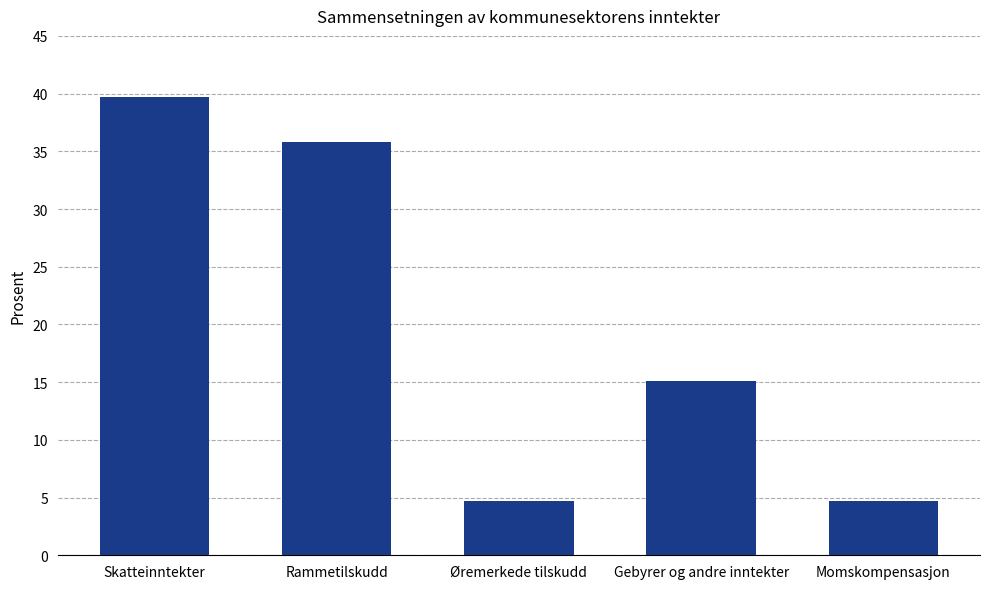

Between Gebyrer og andre inntekter and Rammetilskudd, which is larger?

Rammetilskudd